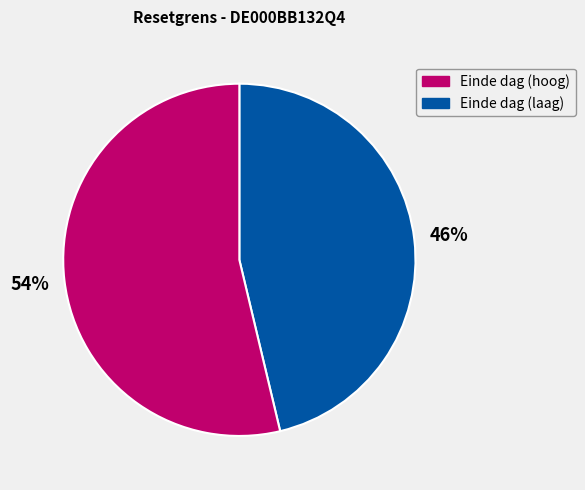

Is there a majority slice in this chart?

Yes